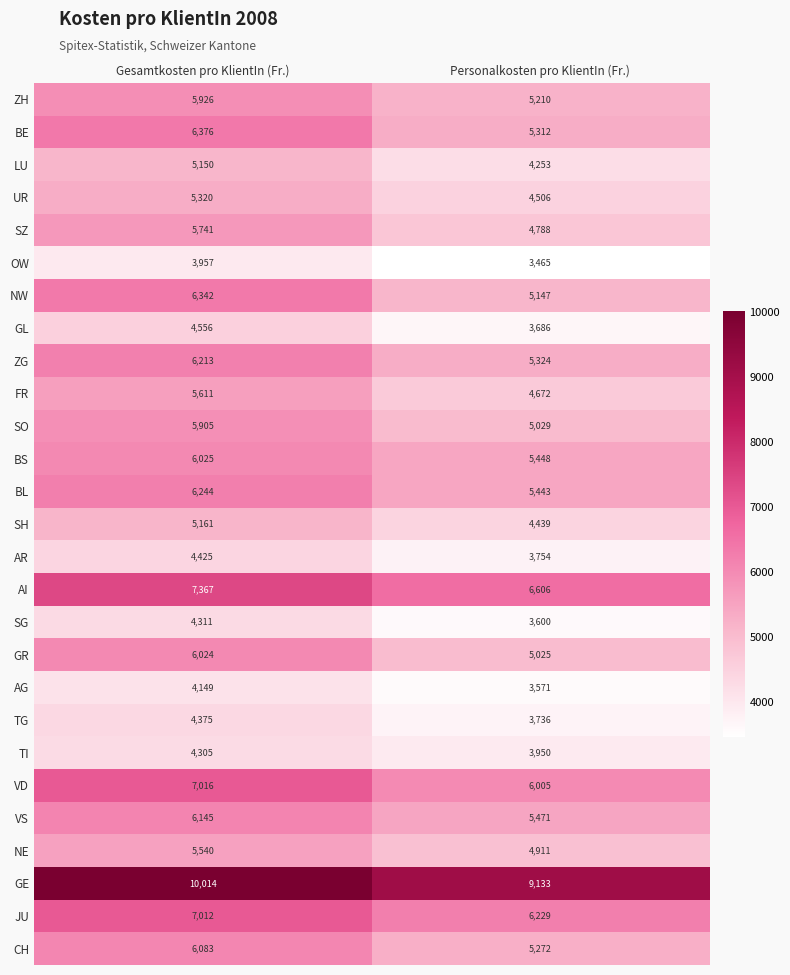

At which category does the chart reach its peak across all series?

Gesamtkosten pro KlientIn (Fr.)